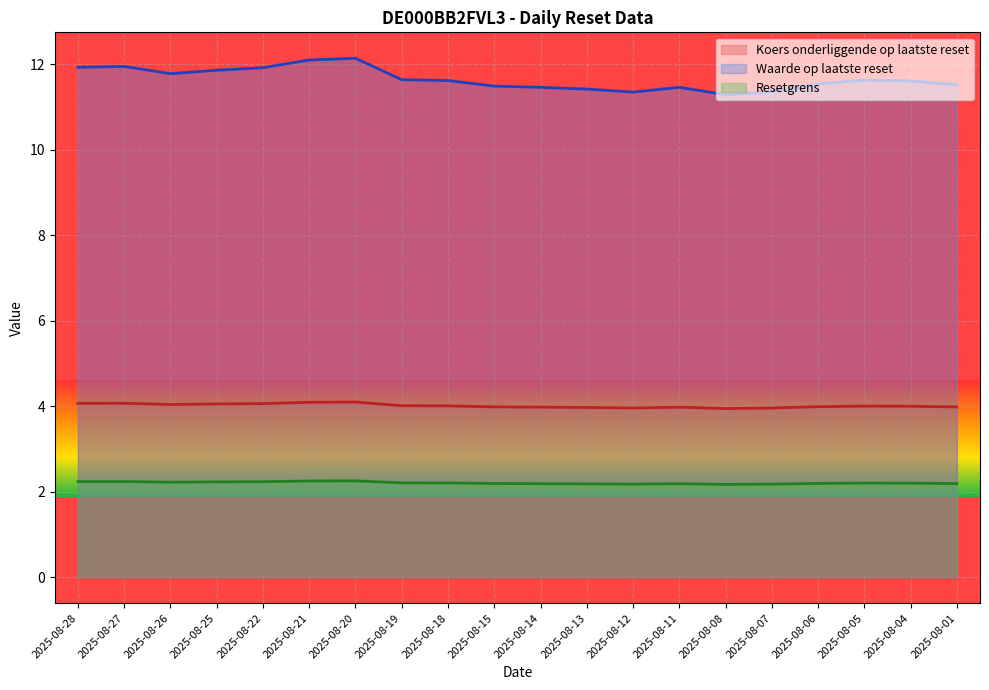

True or false: Resetgrens and Waarde op laatste reset intersect in this chart.

False